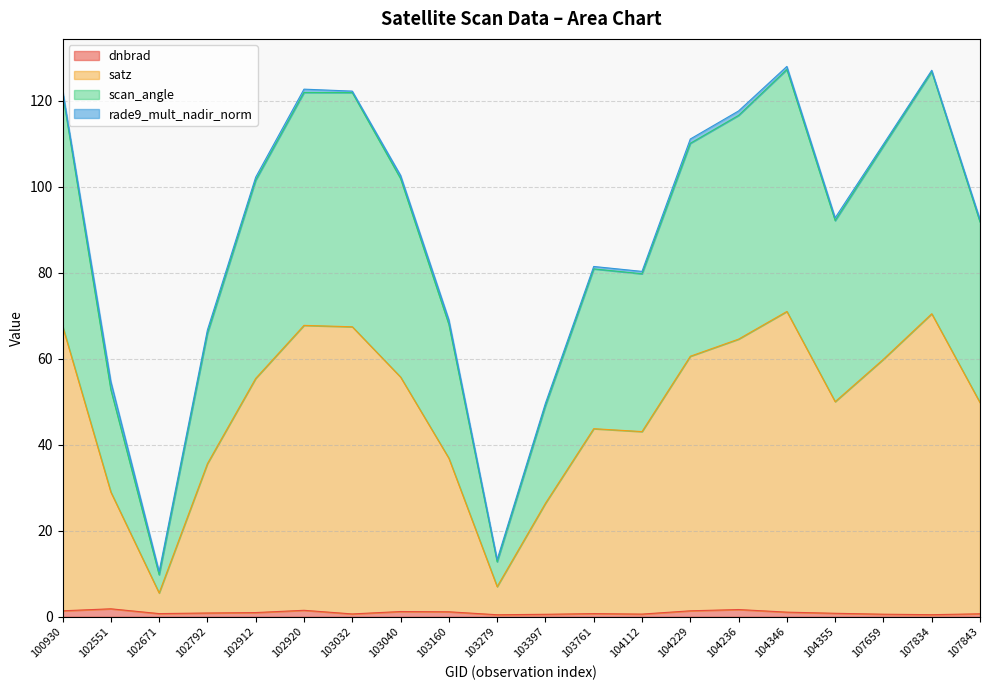

What is the total value across all series at 104346?

128.0